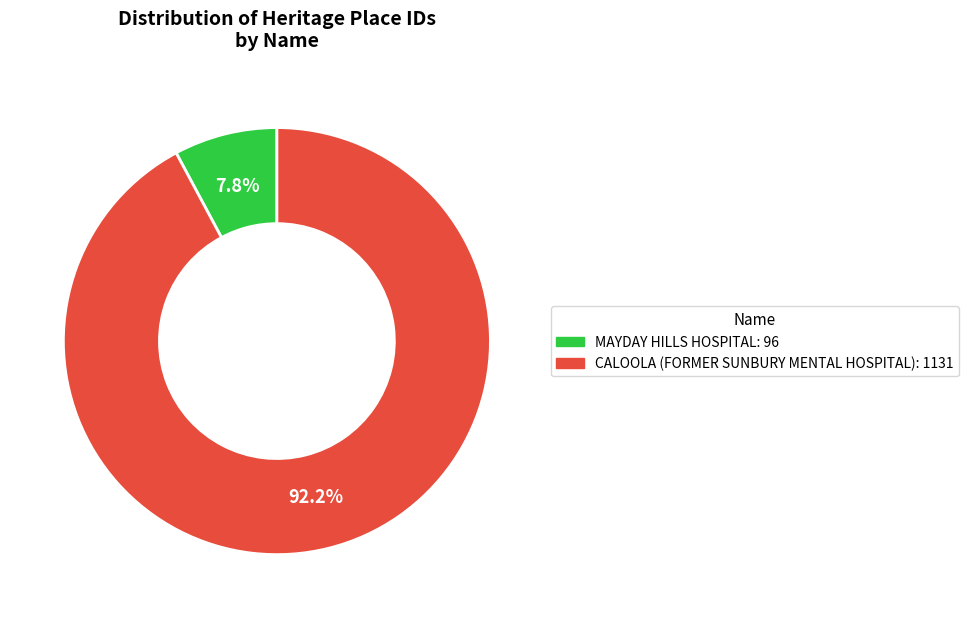

Which slice is the smallest?

MAYDAY HILLS HOSPITAL